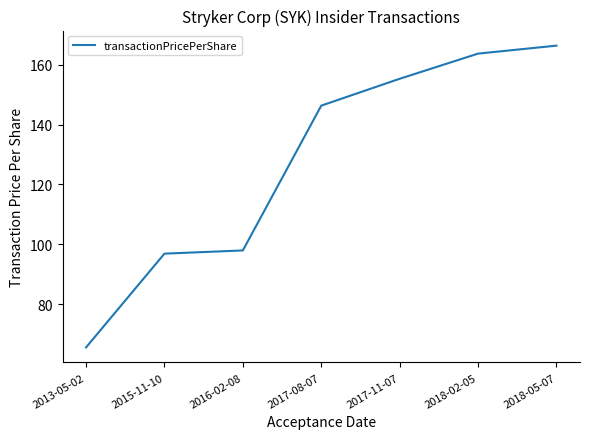

Rank the categories by value from highest to lowest.

2018-05-07, 2018-02-05, 2017-11-07, 2017-08-07, 2016-02-08, 2015-11-10, 2013-05-02